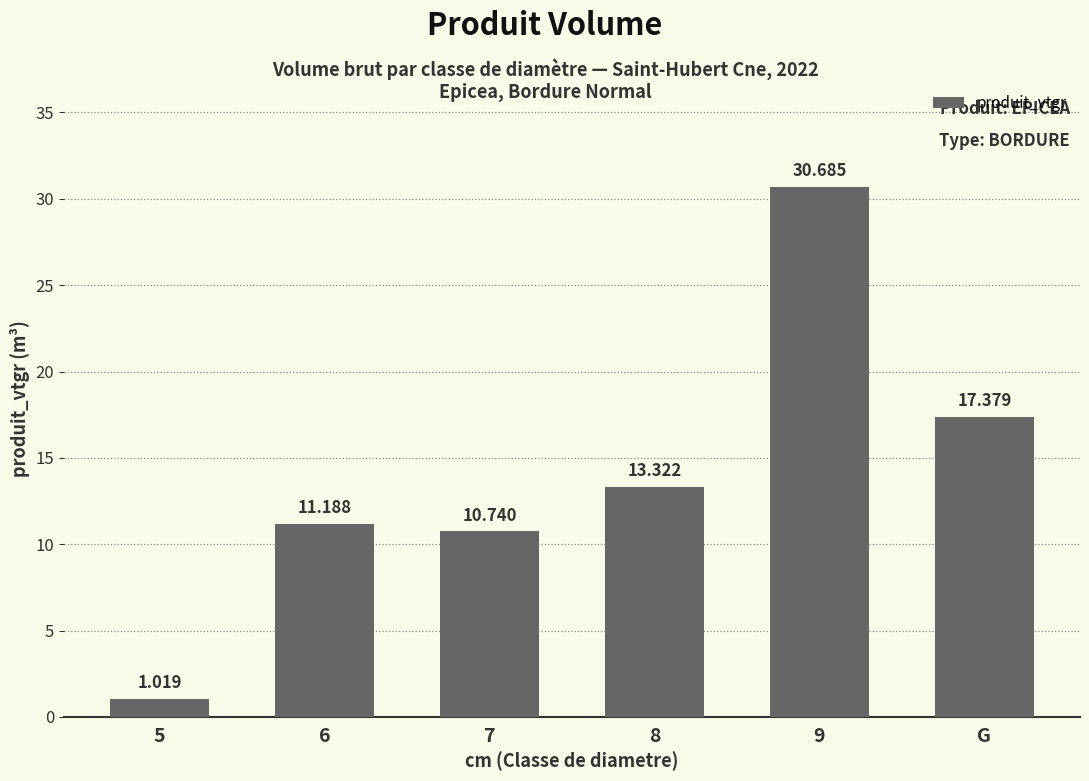

Rank the categories by value from highest to lowest.

9, G, 8, 6, 7, 5